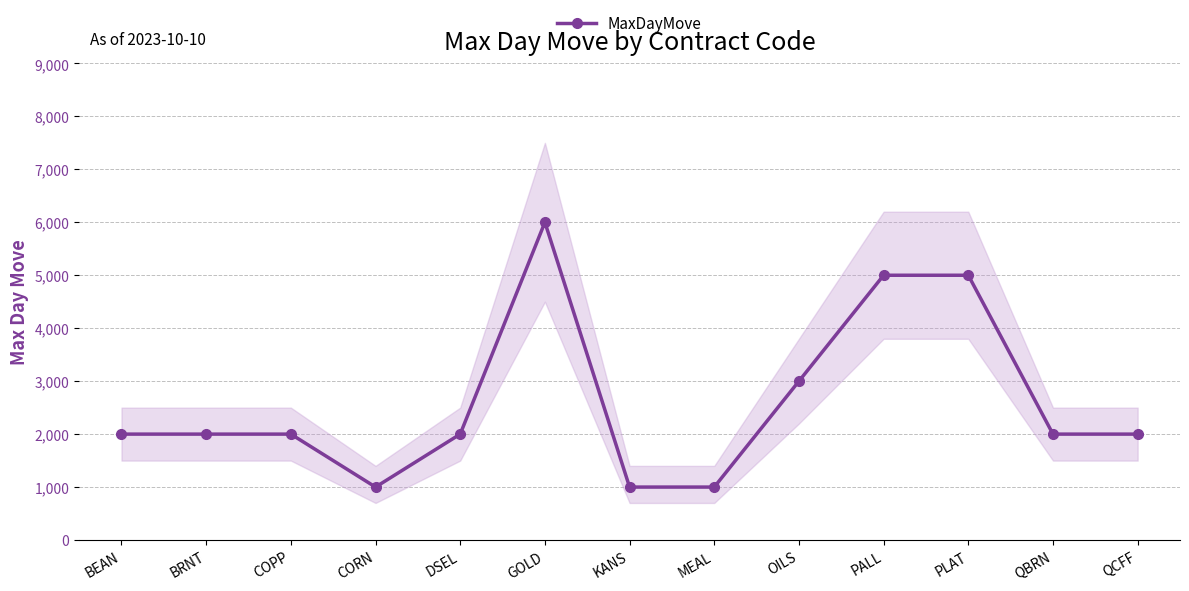

Which label corresponds to the smallest value in the chart?

CORN